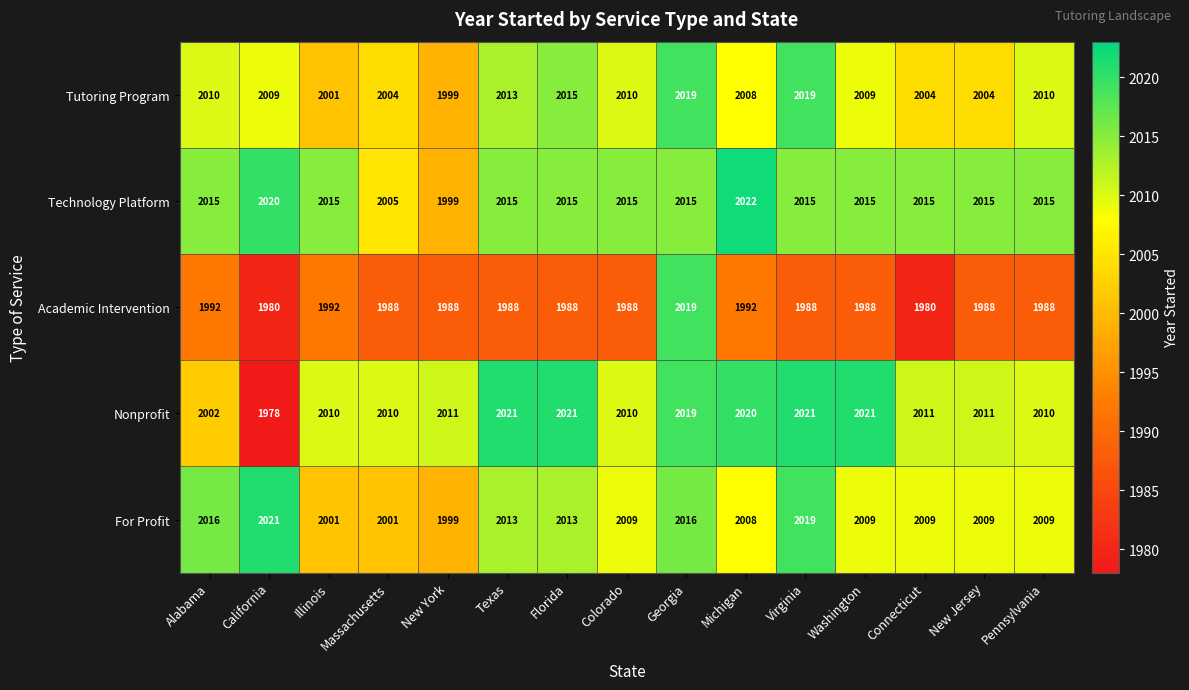

At which category does the chart reach its minimum across all series?

California